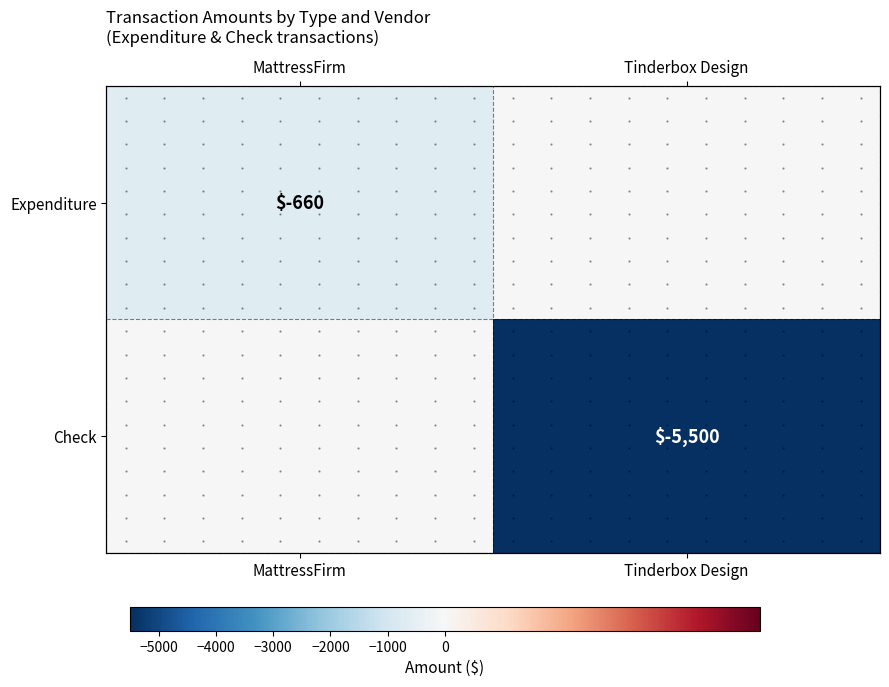

Rank the categories by Check value from lowest to highest.

Tinderbox Design, MattressFirm